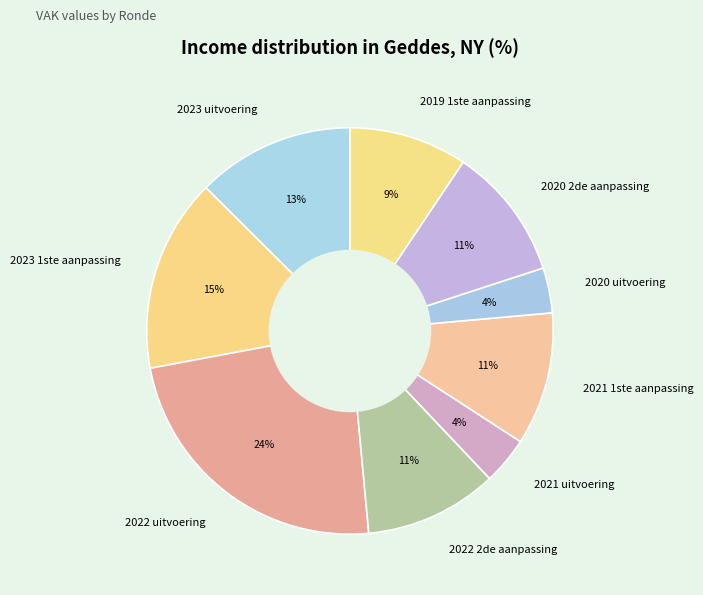

Is 2023 1ste aanpassing the majority of the pie?

No